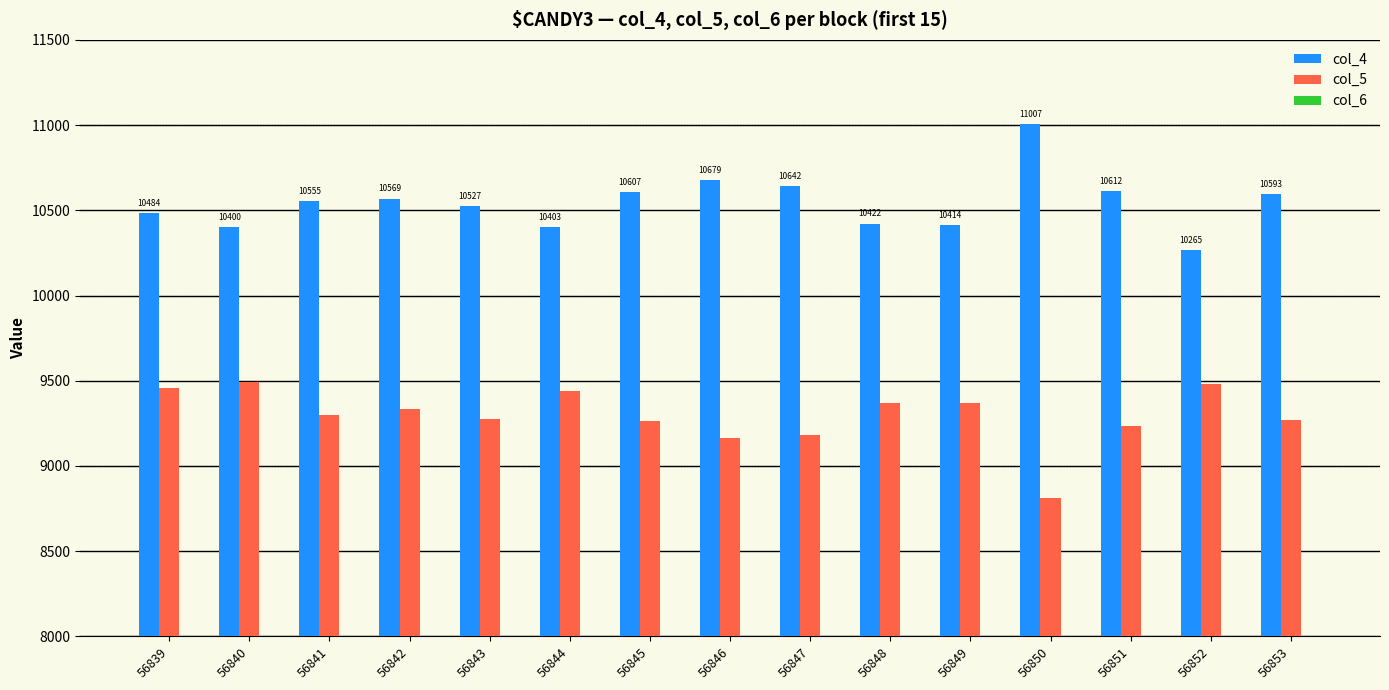

Reading right to left, list all the values displayed in this chart.

col_4: 10593	10265	10612	11007	10414	10422	10642	10679	10607	10403	10527	10569	10555	10400	10484
col_5: 9271	9482	9237	8810	9372	9367	9180	9164	9261	9441	9278	9333	9298	9491	9455
col_6: 565	626	601	564	586	623	581	614	560	623	613	558	586	558	566